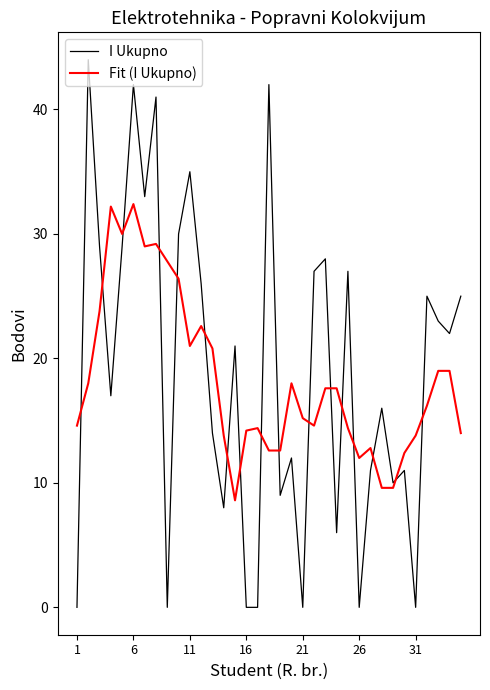

Which series ends up on top after the final intersection of Fit (I Ukupno) and I Ukupno?

I Ukupno